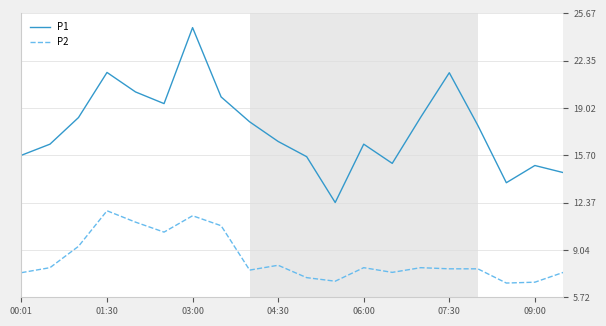

What is the difference between the maximum and minimum values in the P2 series?

5.1